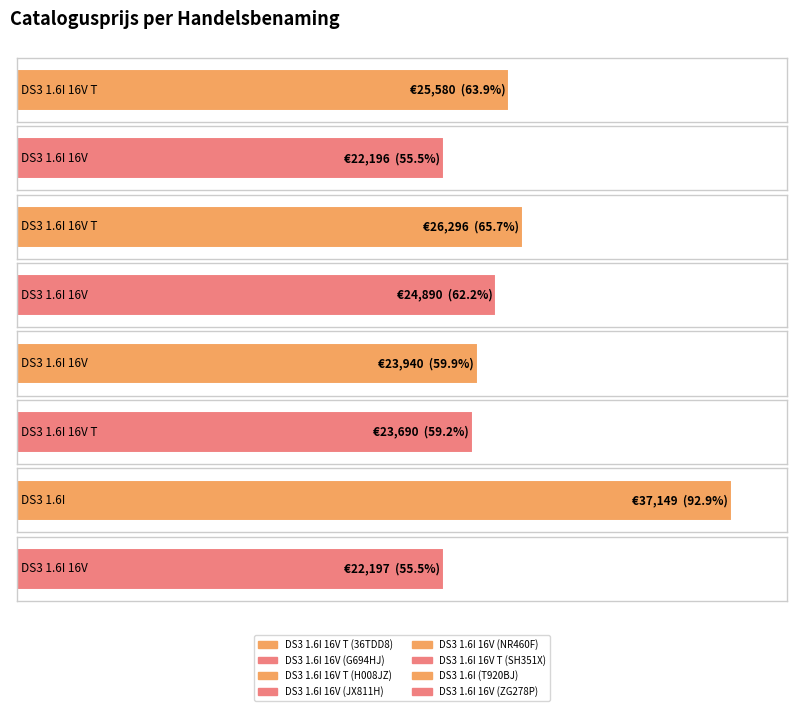

What is the difference between the maximum and minimum values?

14953